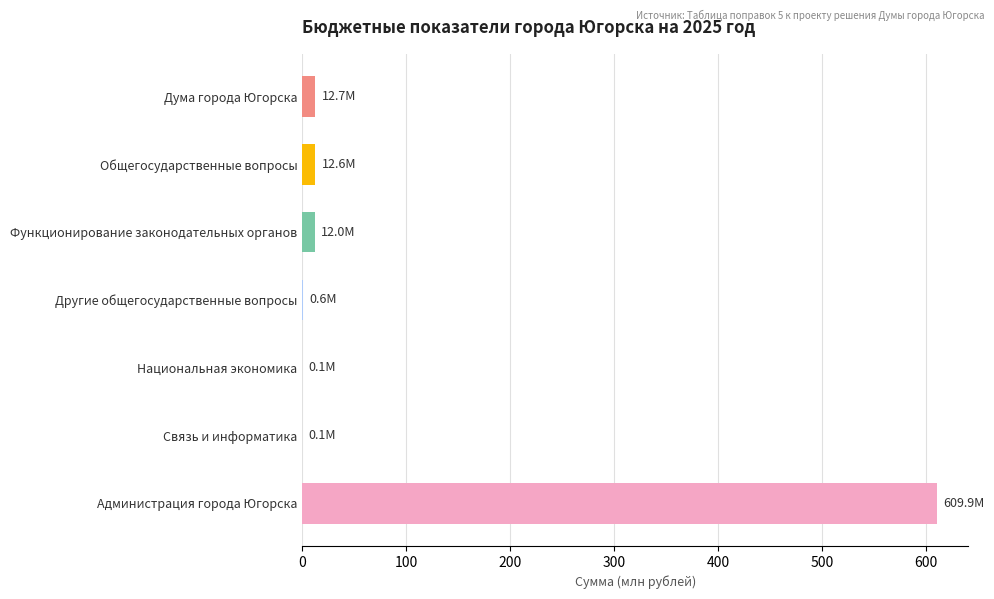

Which has a higher value, Администрация города Югорска or Национальная экономика?

Администрация города Югорска